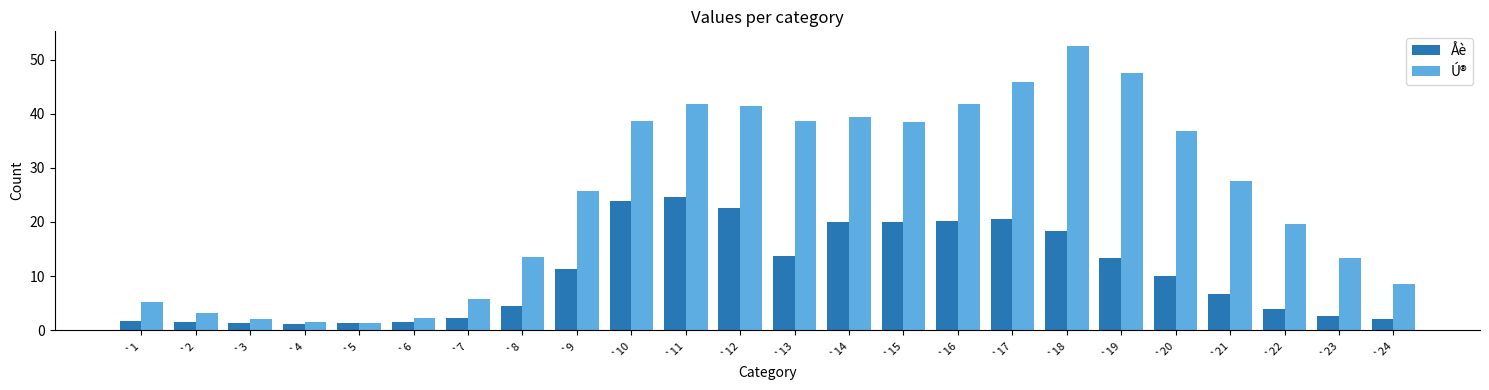

List the series in order of their peak value, highest first.

Ú®, Åè